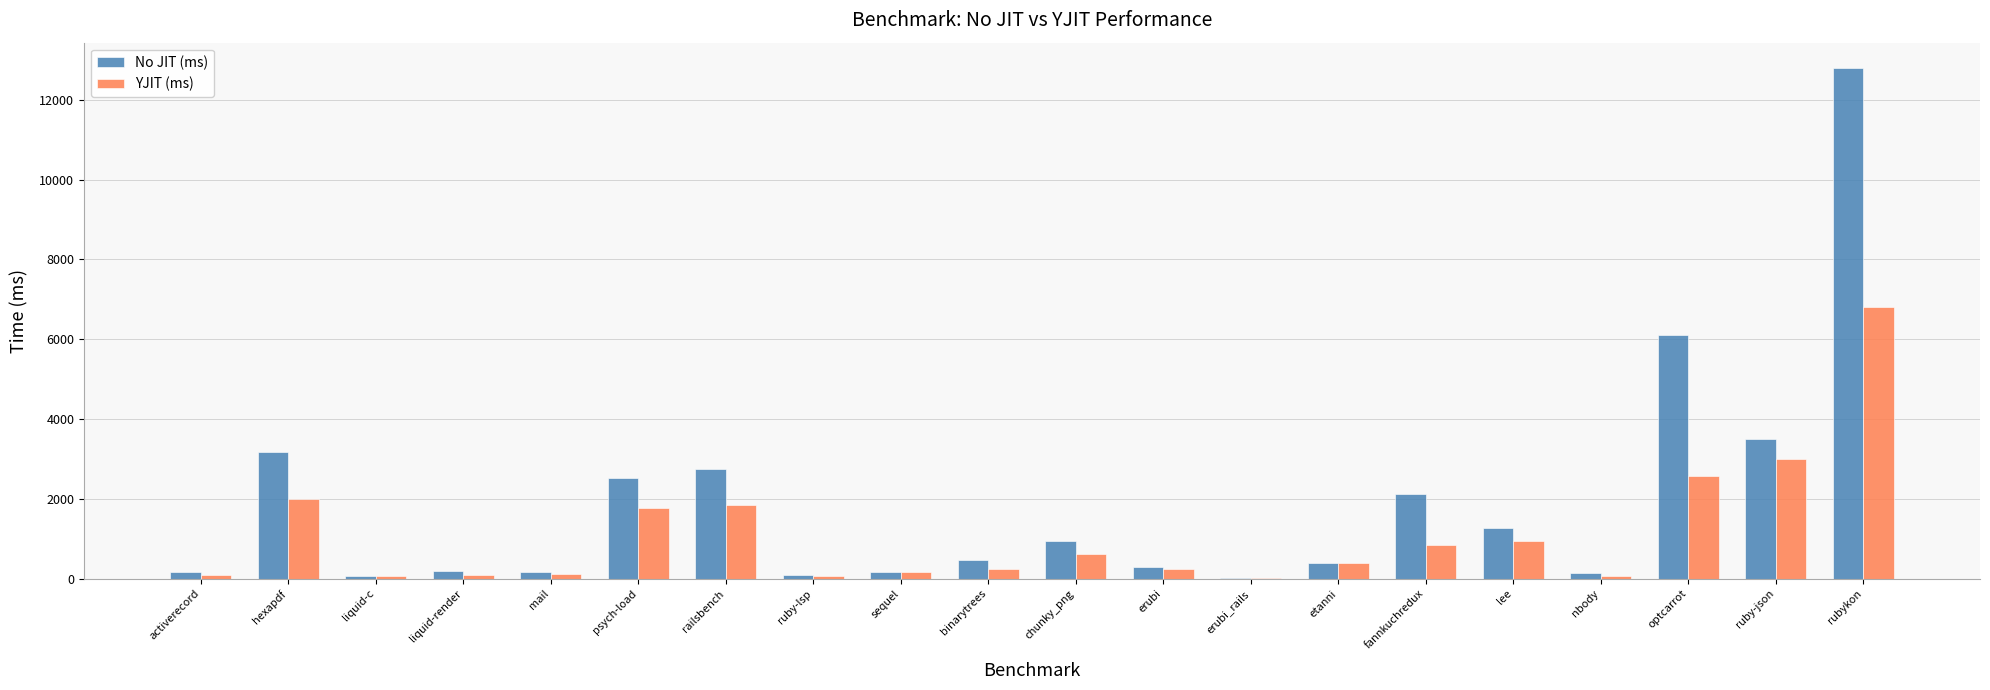

Where is No JIT (ms) nearest to the value 6407?

optcarrot